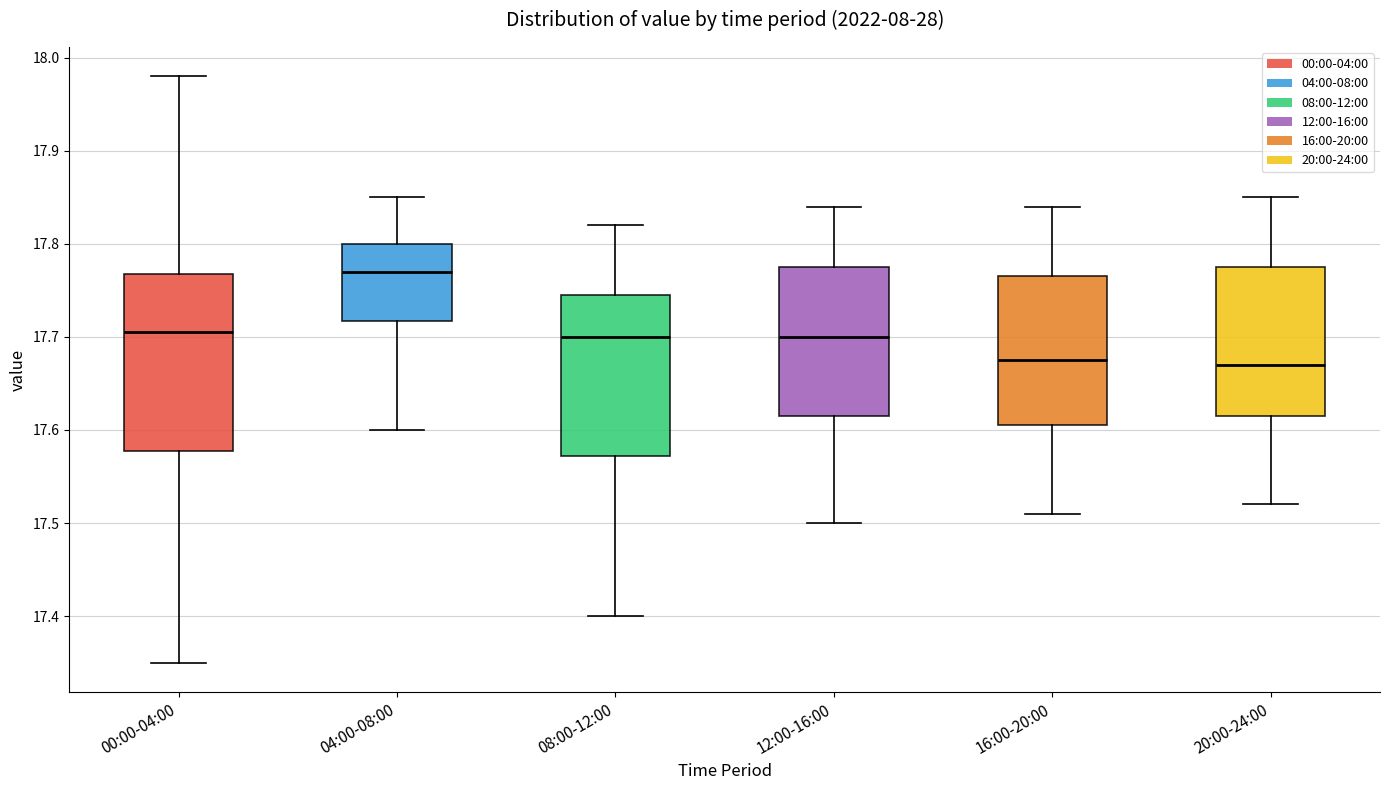

Reading left to right, transcribe this box plot: for each box, give where its median line is, the range the box spans, and where its two whiskers end, as read against the y-axis. The values are not printed on the chart, so give them approximately, as read against the axis.

00:00-04:00: median 17.71, box 17.58 to 17.77, whiskers 17.35 to 17.98
04:00-08:00: median 17.77, box 17.72 to 17.80, whiskers 17.60 to 17.85
08:00-12:00: median 17.70, box 17.57 to 17.75, whiskers 17.40 to 17.82
12:00-16:00: median 17.70, box 17.62 to 17.78, whiskers 17.50 to 17.84
16:00-20:00: median 17.68, box 17.61 to 17.77, whiskers 17.51 to 17.84
20:00-24:00: median 17.67, box 17.62 to 17.78, whiskers 17.52 to 17.85